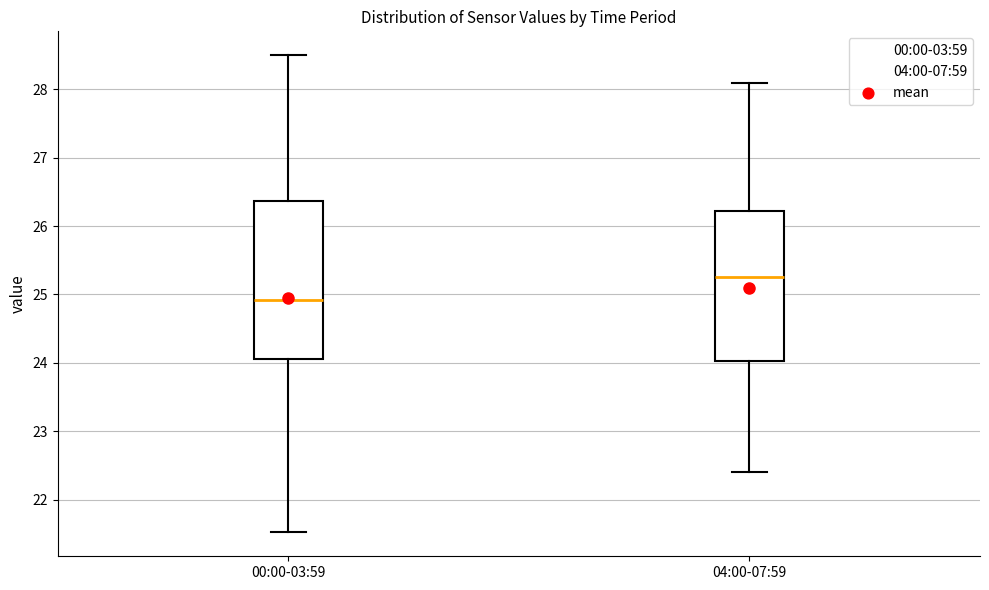

Which box's median line is the lowest?

00:00-03:59